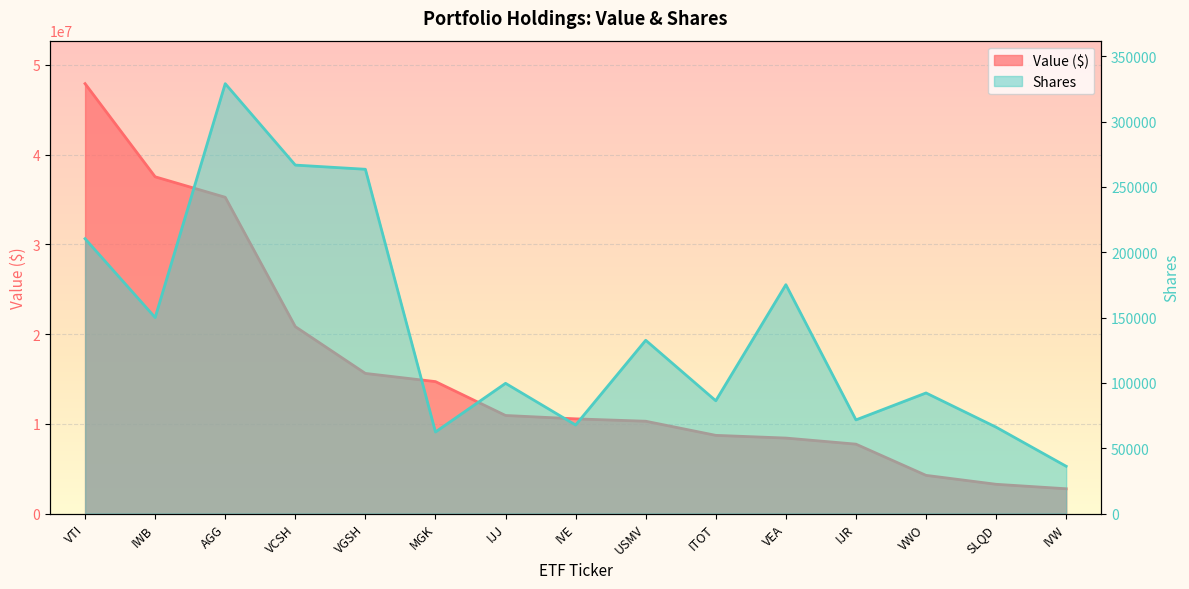

What is the sum of the Value ($) values at IVE and VWO?

14814000